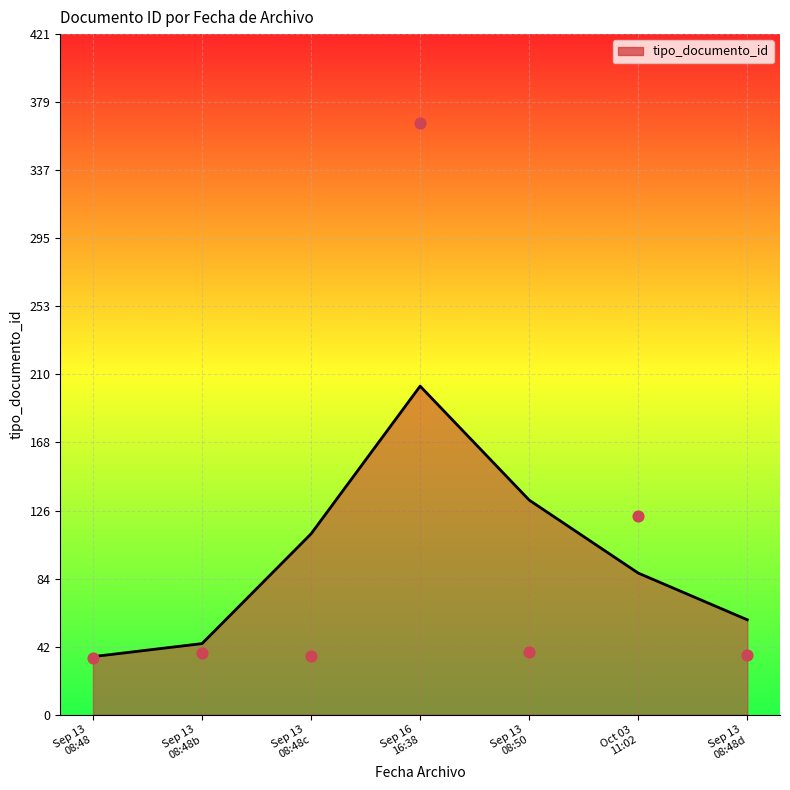

What is the change in value from Sep 16 16:38 to Oct 03 11:02?

-243